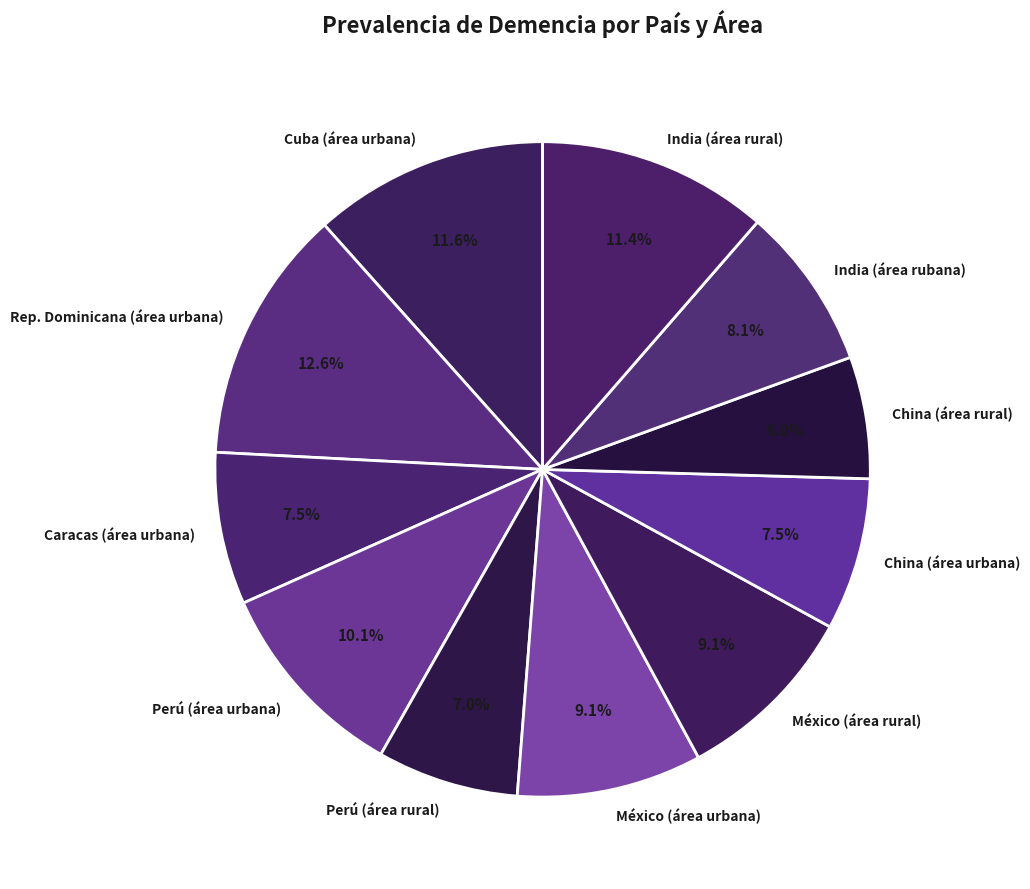

What percentage is the México (área urbana) slice, to the nearest percent?

9%